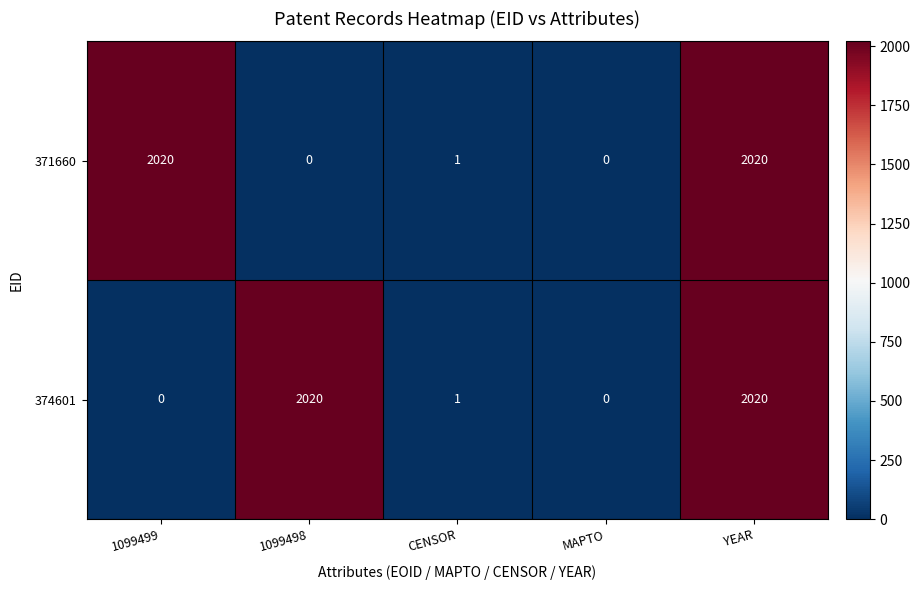

How many distinct data groups are displayed?

2